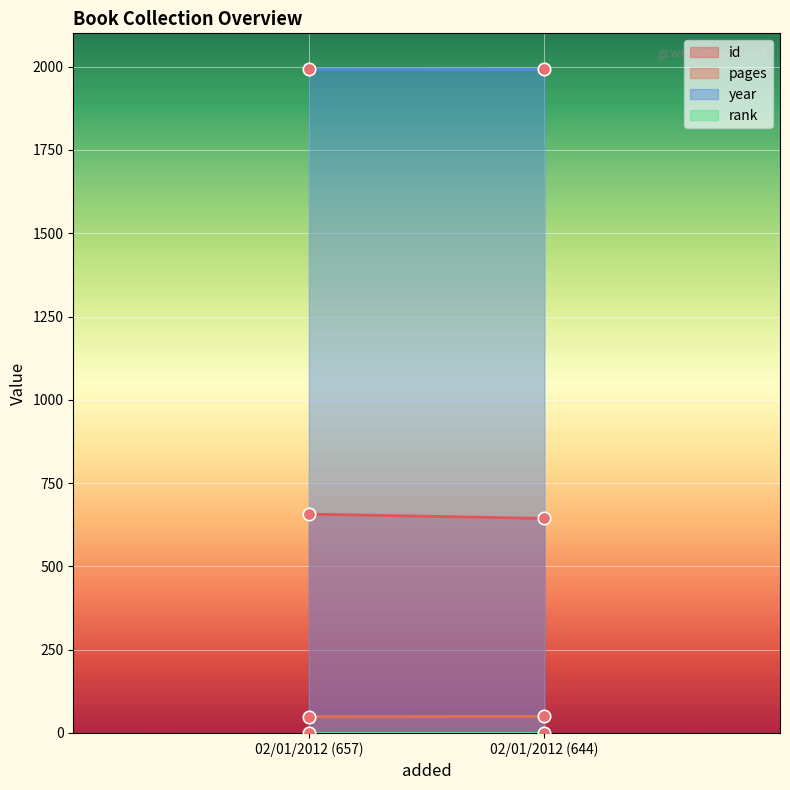

Which series contains the highest Y value?

year